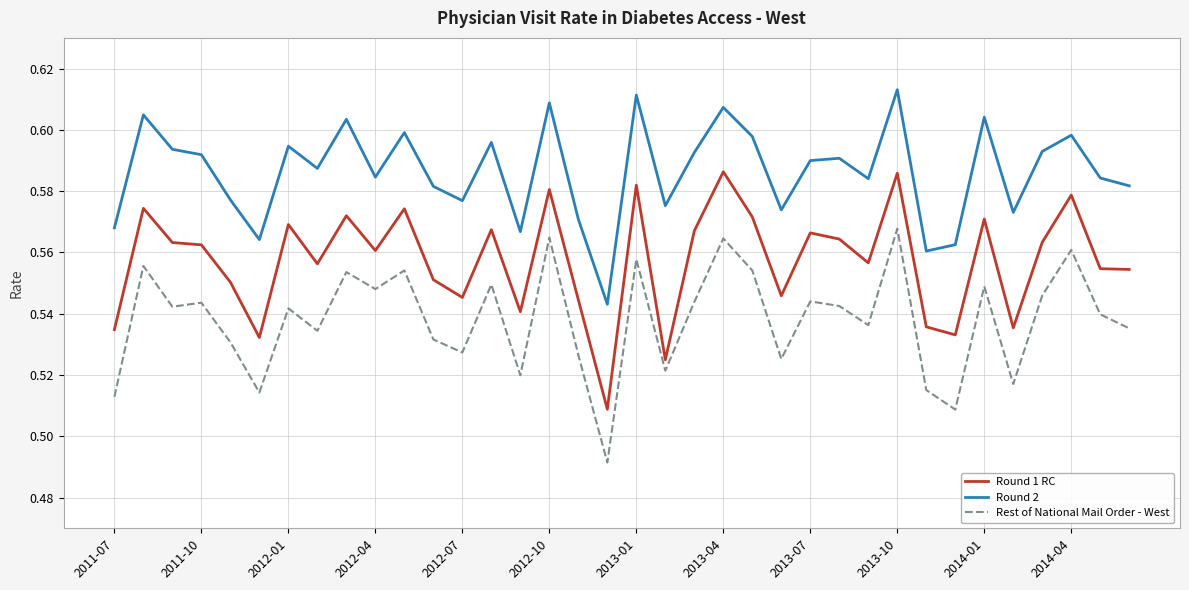

Which series has the largest total across all categories?

Round 2